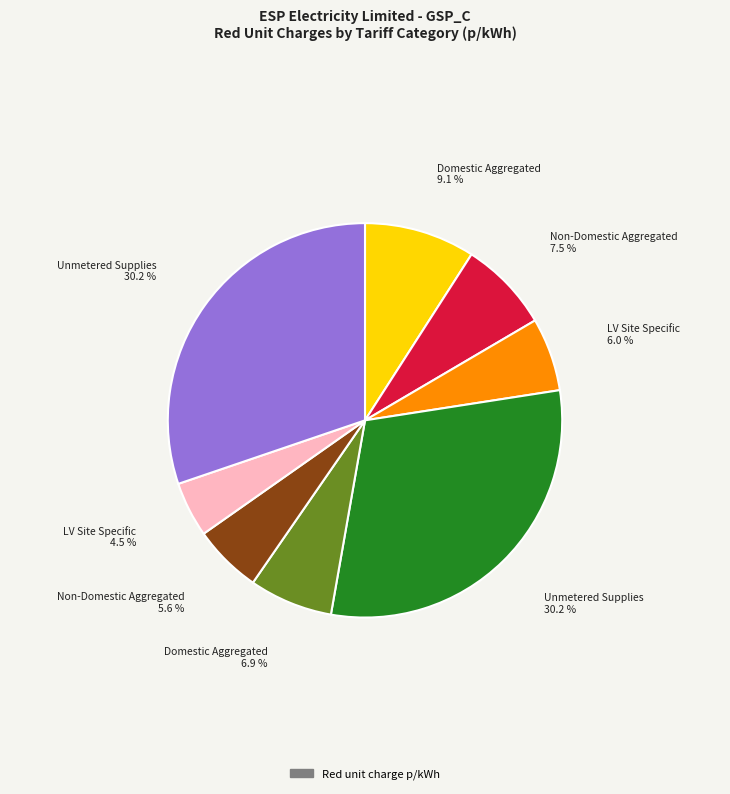

Is there any slice that represents more than half of the pie?

No